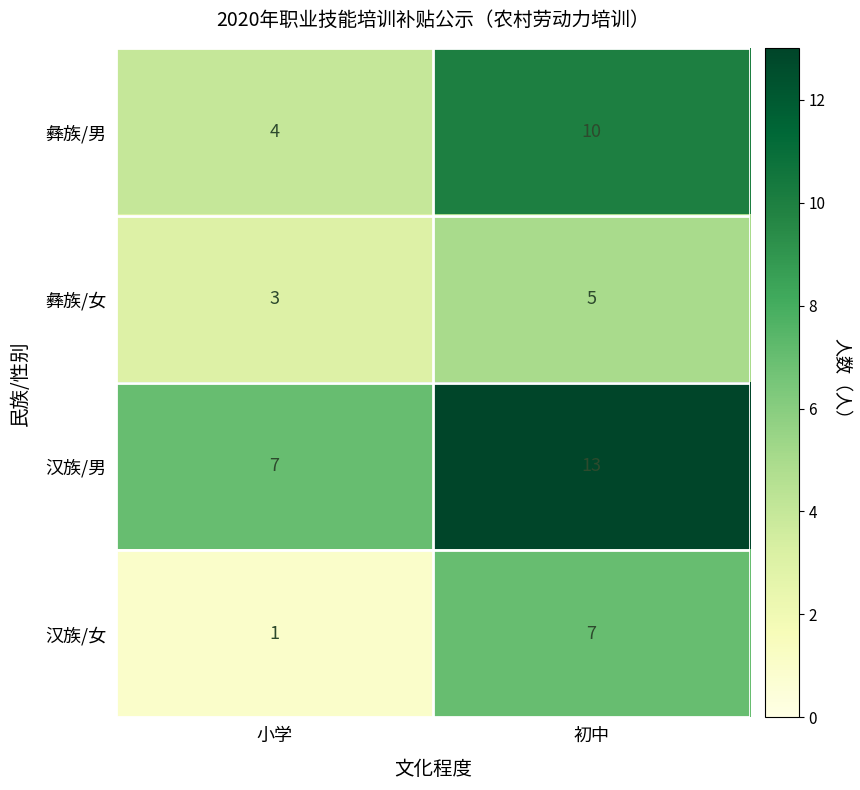

What is the difference between the highest and lowest values at 小学?

6